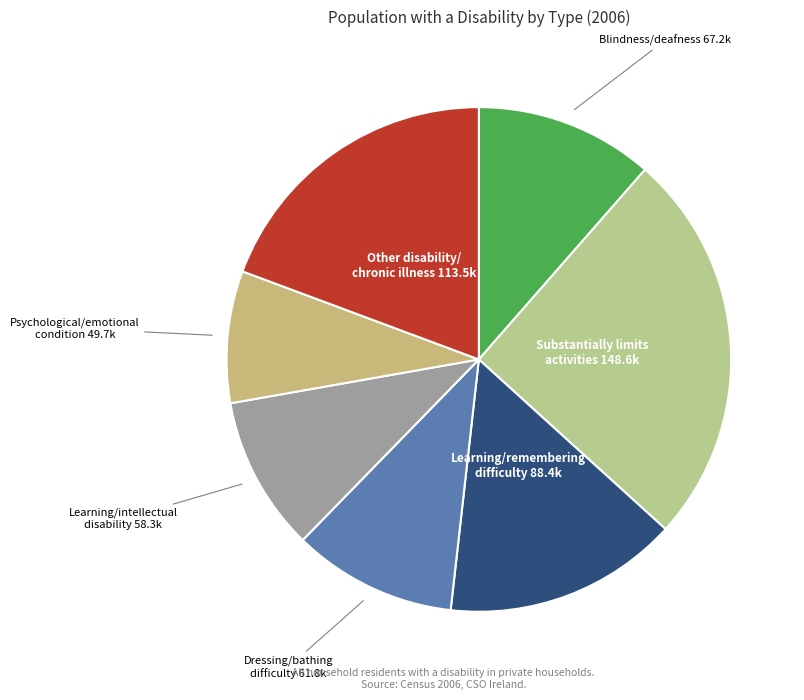

Does Psychological/emotional condition 49.7k account for over 50% of the chart?

No